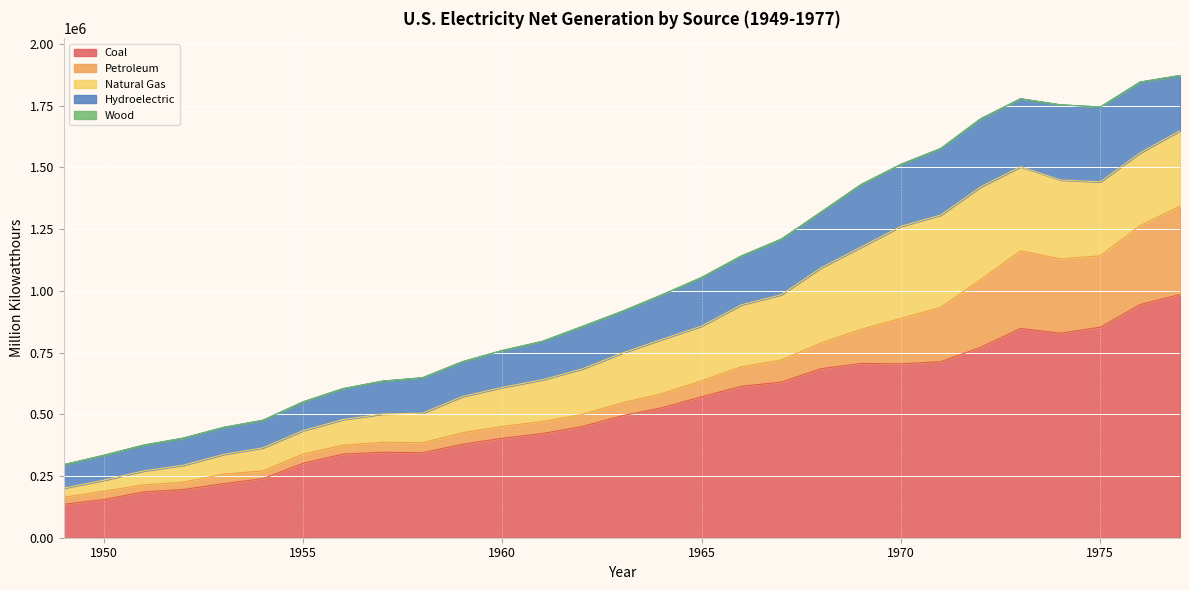

List the labels in order of Petroleum value, largest first.

1977, 1976, 1973, 1974, 1975, 1972, 1971, 1970, 1969, 1968, 1967, 1966, 1965, 1964, 1963, 1962, 1961, 1960, 1959, 1957, 1958, 1953, 1955, 1956, 1950, 1954, 1952, 1951, 1949